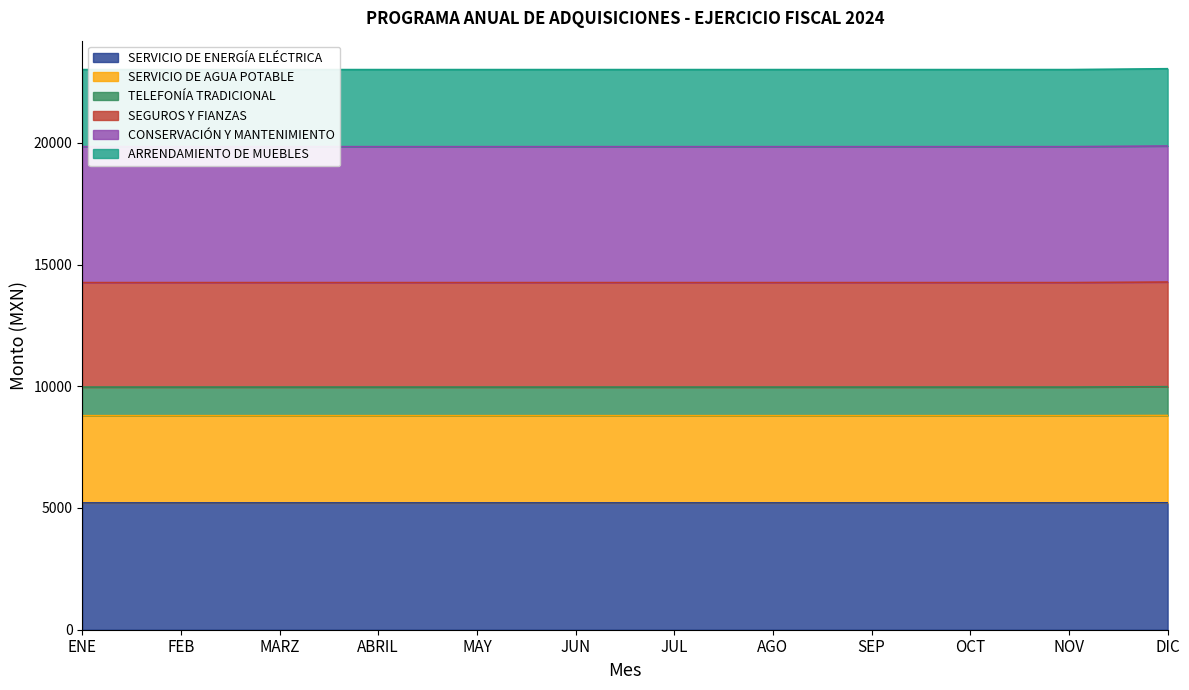

The SERVICIO DE ENERGÍA ELÉCTRICA series shows 5208 at ENE. True or false?

True